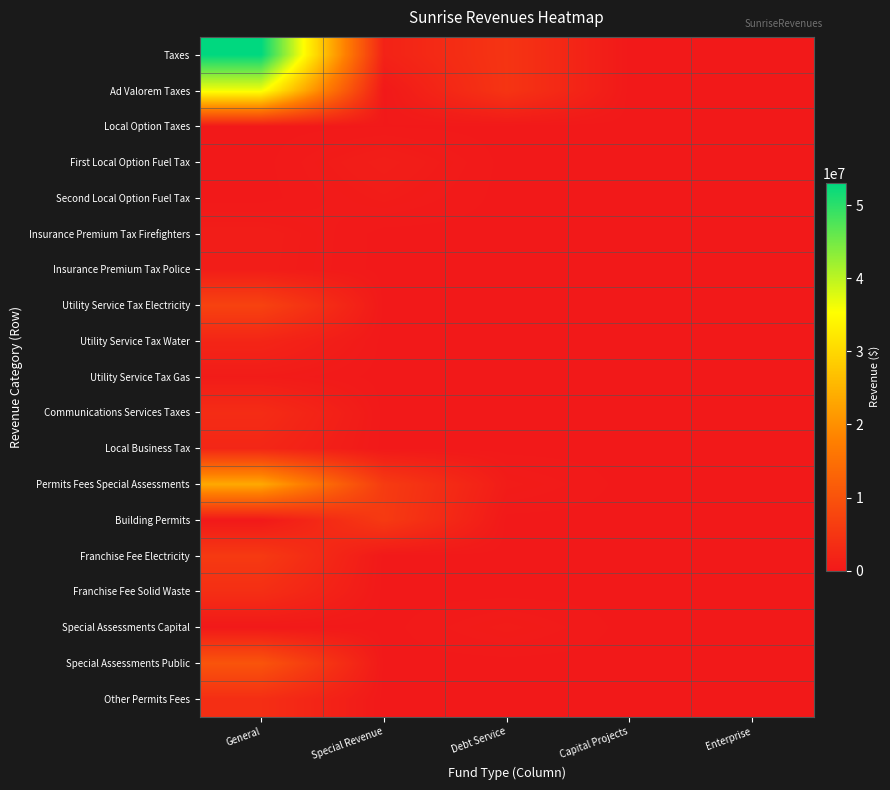

How many series are shown in this chart?

19